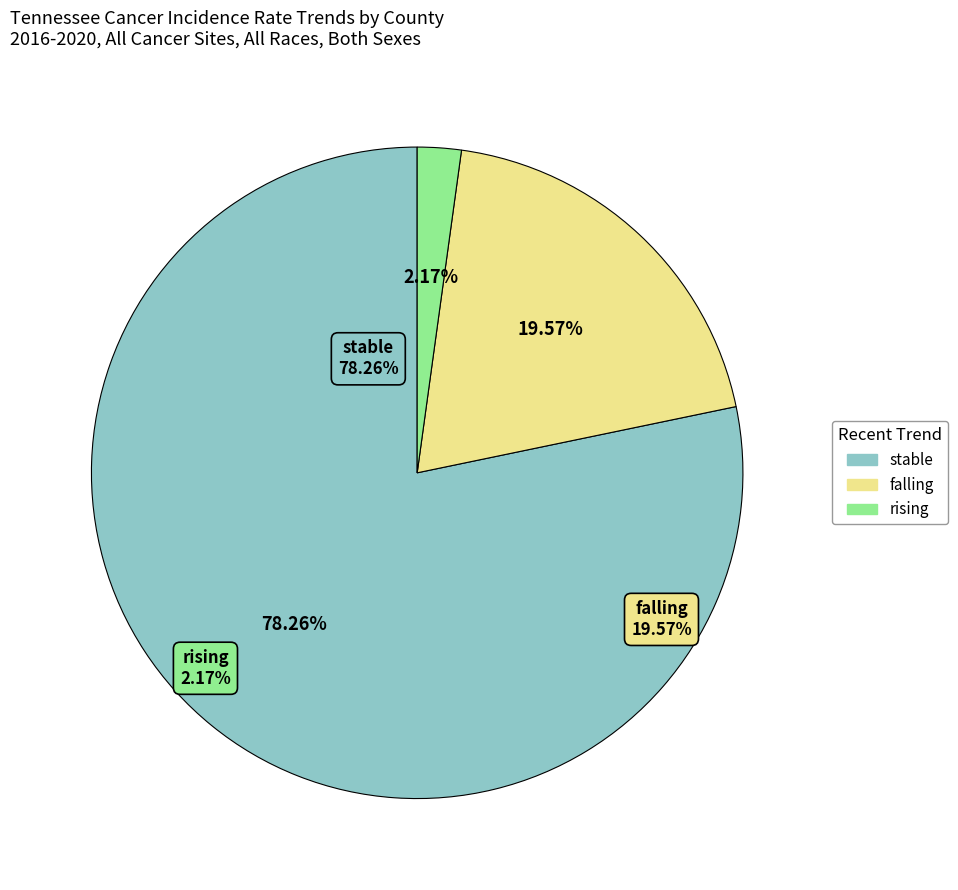

To the nearest percent, what percentage of the pie is falling?

20%